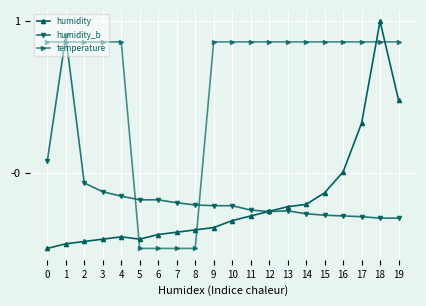

How many series are shown in this chart?

3